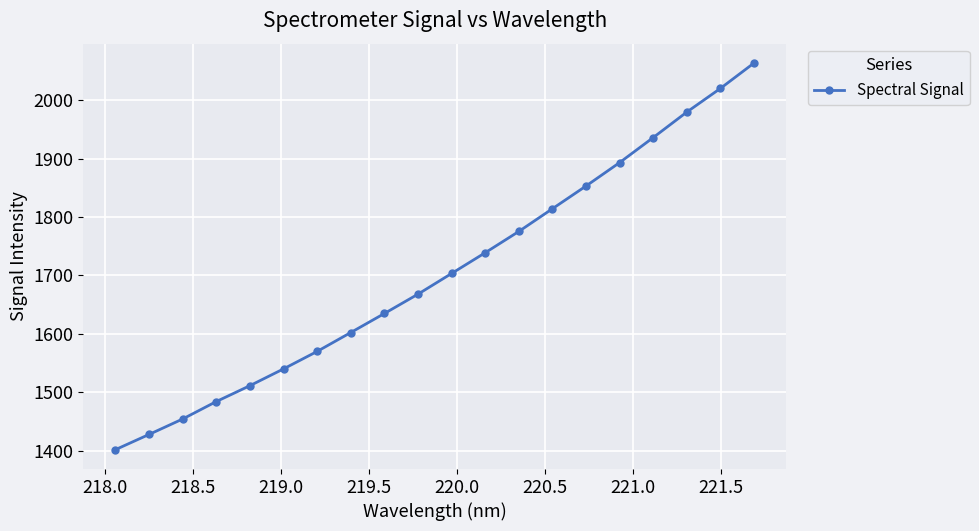

Reading left to right, transcribe all the data shown in this chart.

1401.4	1427.5	1454.0	1483.8	1511.1	1539.8	1569.7	1602.1	1634.7	1667.8	1703.2	1738.8	1775.2	1814.1	1853.0	1893.1	1936.0	1979.6	2020.1	2063.6